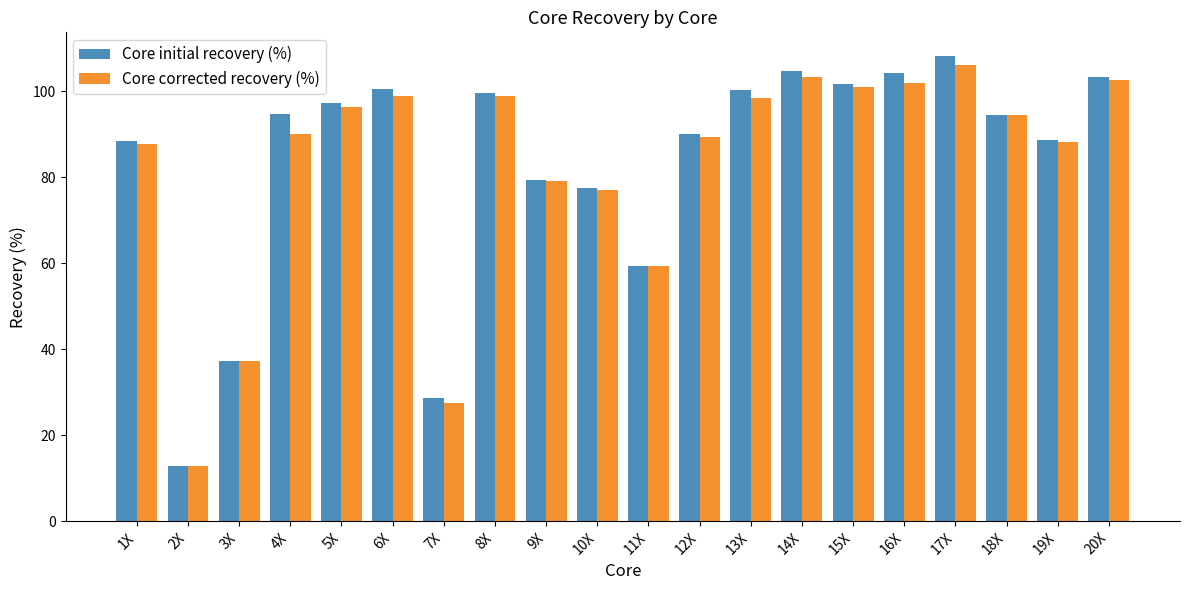

Between 16X and 19X, which series saw the biggest shift?

Core initial recovery (%)